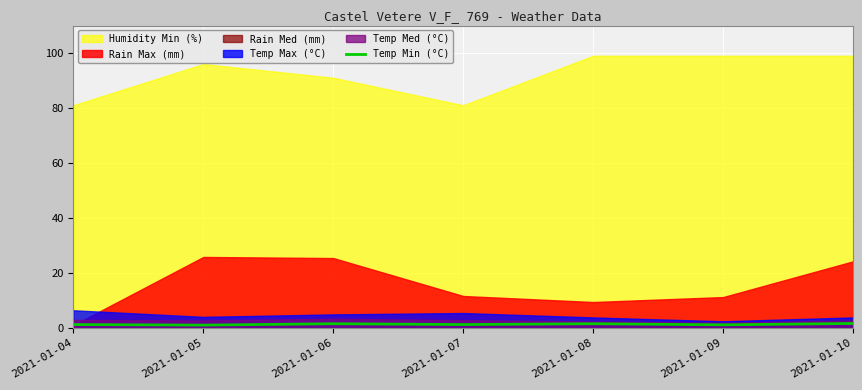

How many lines are shown in the chart?

1